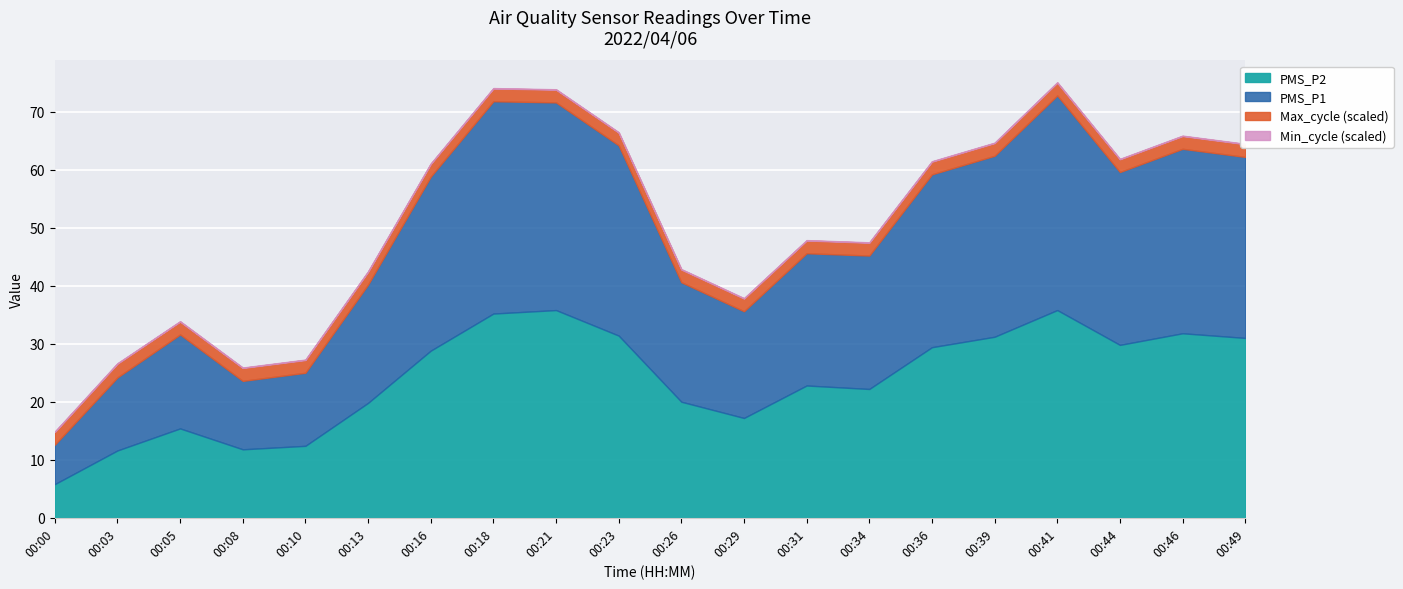

What is the maximum value for PMS_P2?

35.8